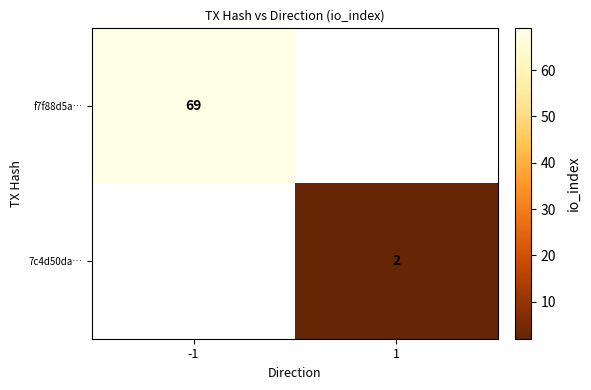

Is it true that 7c4d50da… equals 2 at 1?

True